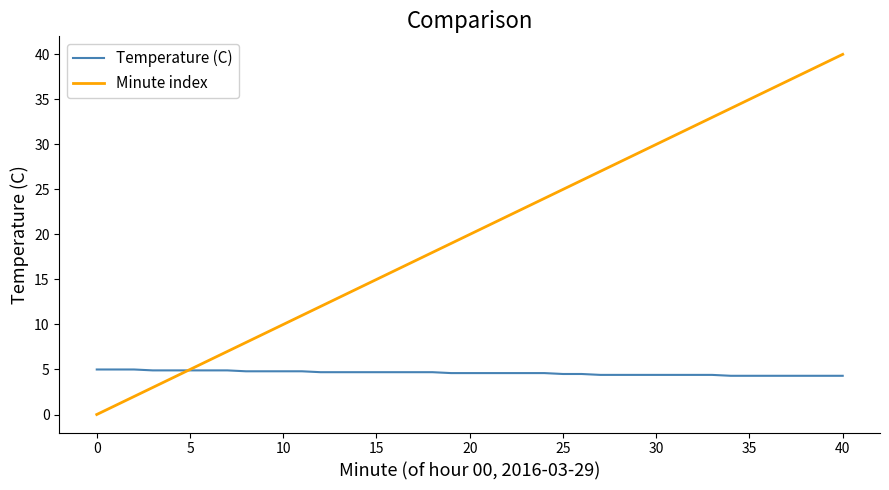

List the series in order of their overall mean, highest first.

Minute index, Temperature (C)